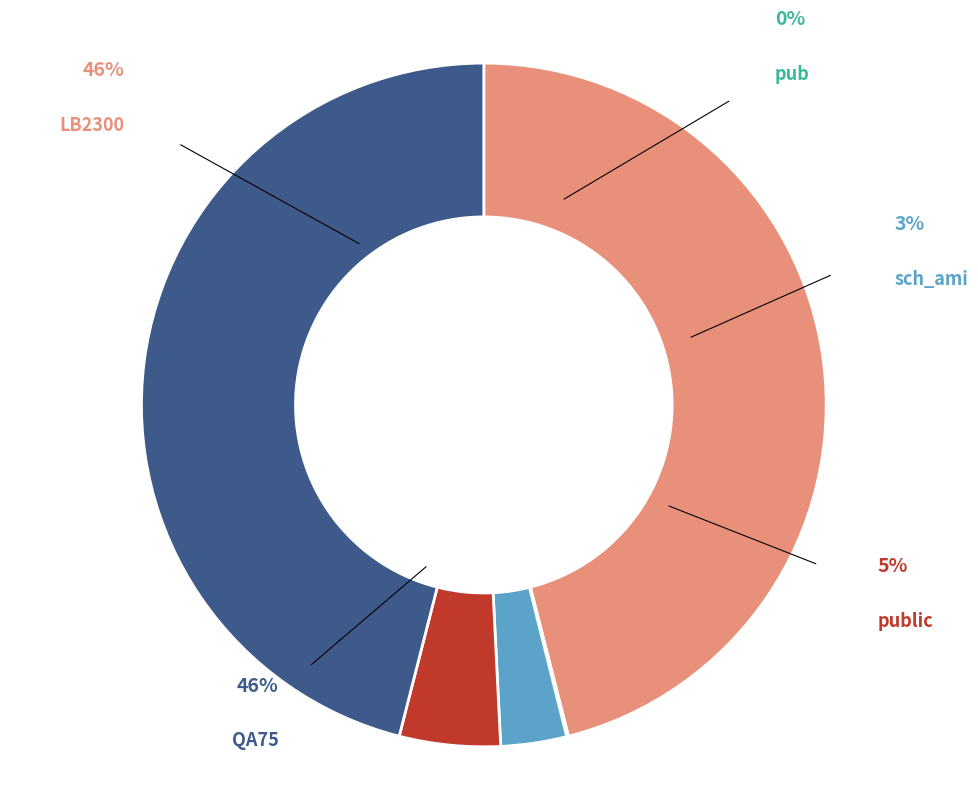

What percentage do sch_ami and public together represent?

7.9%